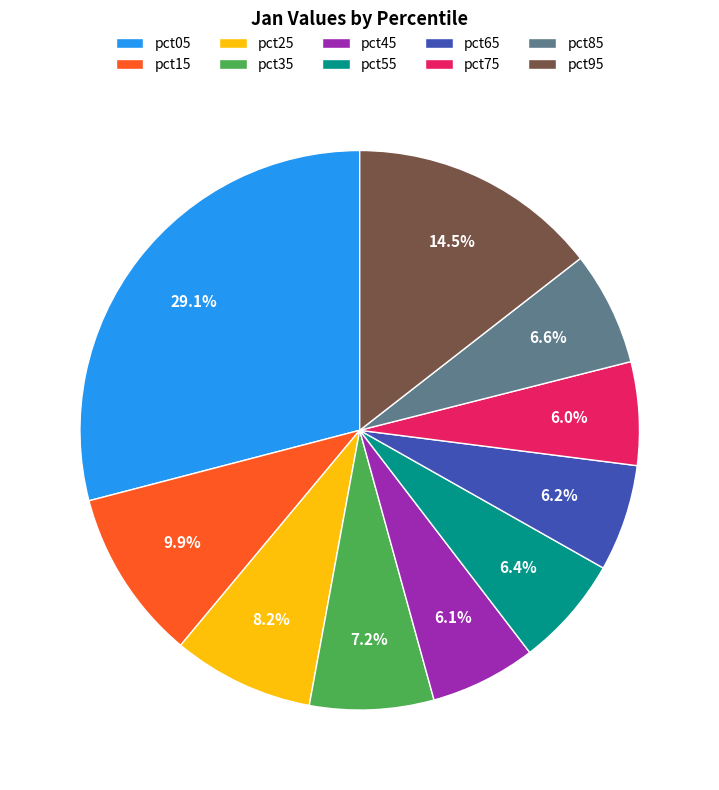

Which slice is the largest?

pct05